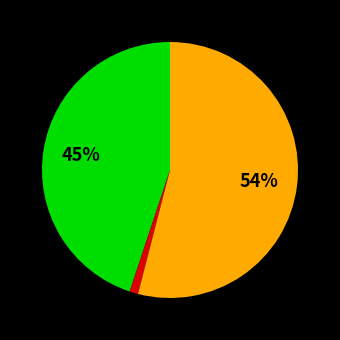

To the nearest percent, what is the difference between the largest and smallest slice percentages?

53%